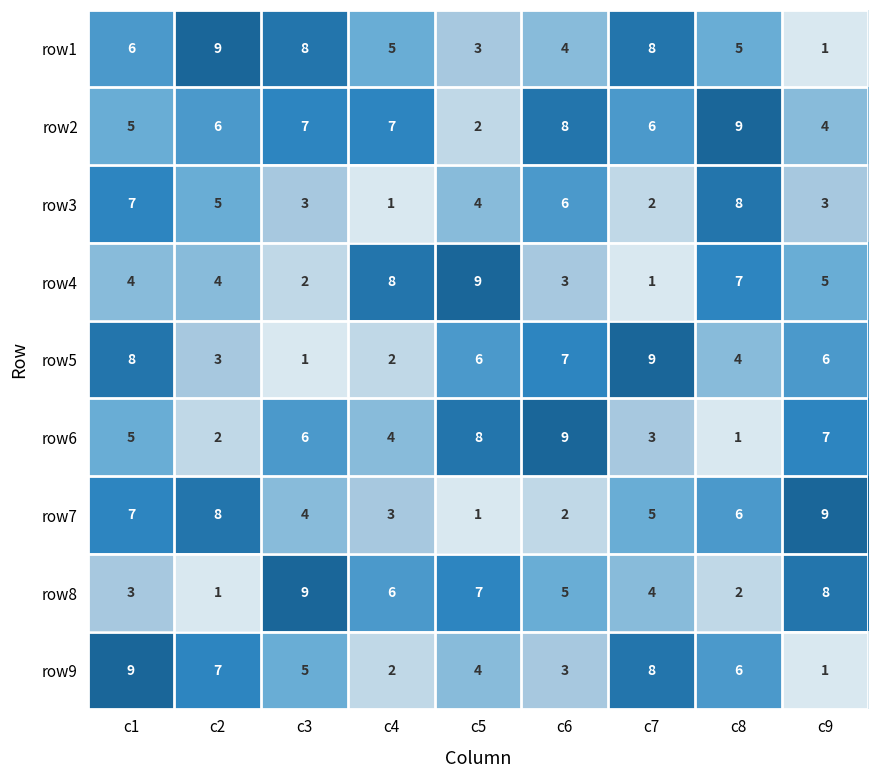

What is the approximate value of row7 at c2?

8